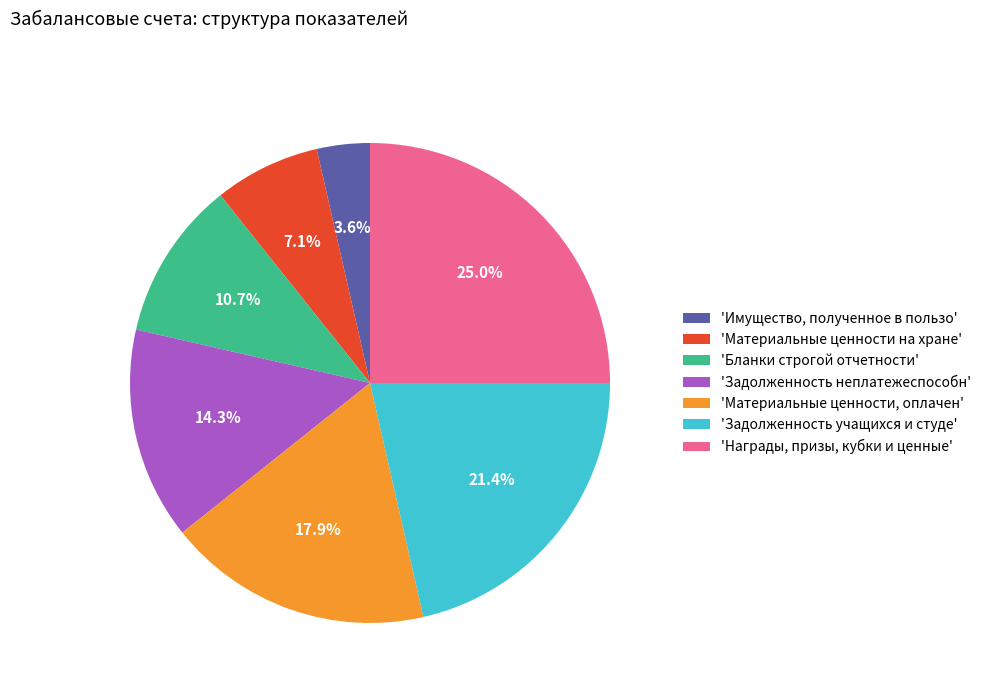

What is the largest slice in the pie chart?

'Награды, призы, кубки и ценные'